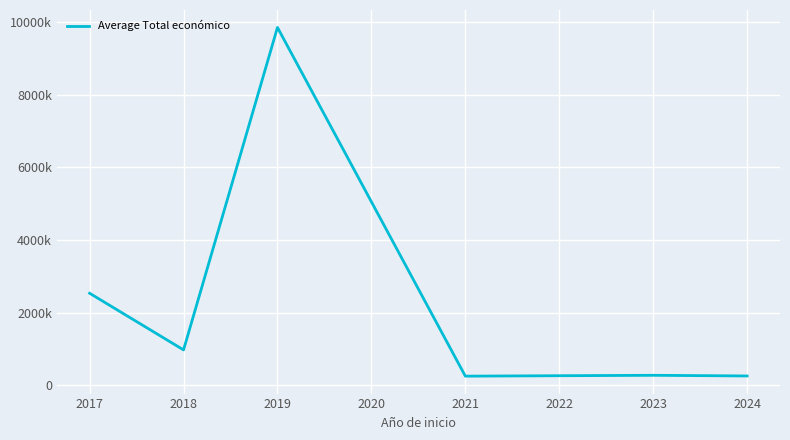

The chart shows a value of 260822.1 at 2021. True or false?

True